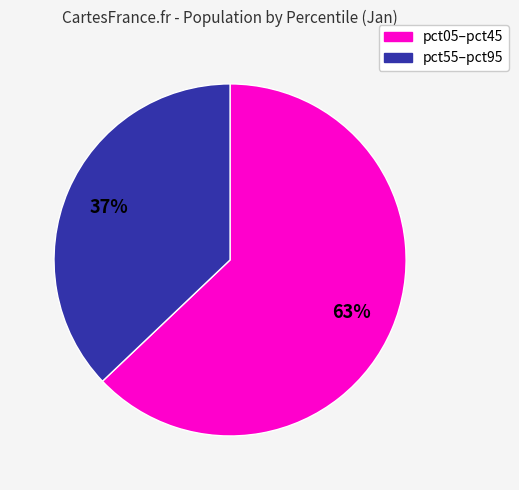

What percentage is the pct55–pct95 slice, to the nearest percent?

37%